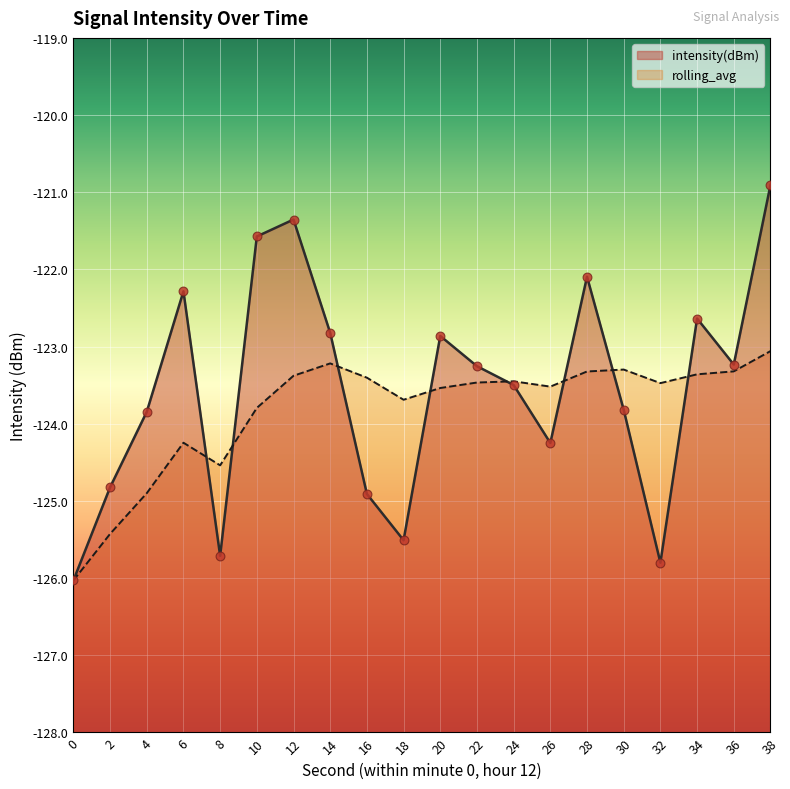

Which series reaches the minimum Y coordinate?

intensity(dBm)